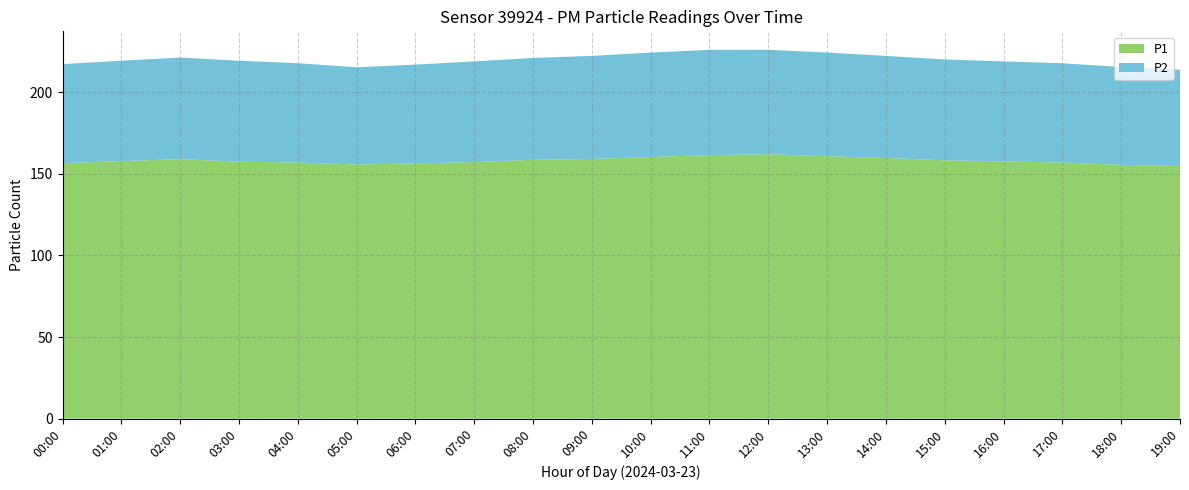

Reading left to right, extract all data points from this chart.

P1: 00:00=156.6	01:00=157.8	02:00=159.0	03:00=157.4	04:00=156.9	05:00=155.7	06:00=156.4	07:00=157.2	08:00=158.6	09:00=159.1	10:00=160.3	11:00=161.5	12:00=162.0	13:00=160.8	14:00=159.7	15:00=158.3	16:00=157.6	17:00=156.9	18:00=155.5	19:00=154.8
P2: 00:00=60.7	01:00=61.5	02:00=62.3	03:00=61.9	04:00=60.9	05:00=59.6	06:00=60.5	07:00=61.7	08:00=62.4	09:00=63.2	10:00=64.0	11:00=64.5	12:00=64.0	13:00=63.5	14:00=62.6	15:00=61.8	16:00=61.3	17:00=60.9	18:00=60.0	19:00=59.0